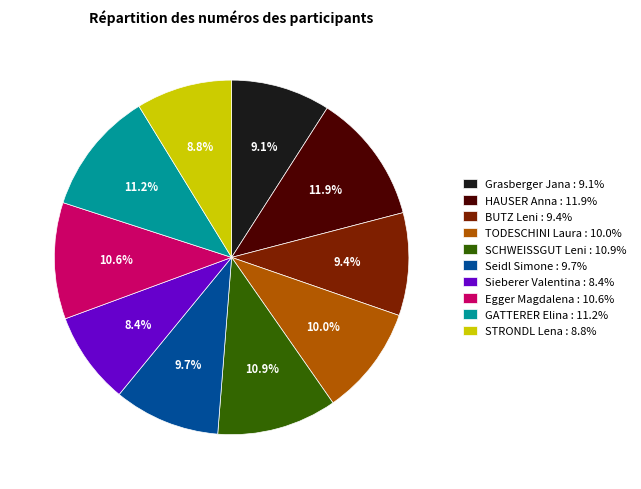

Is Egger Magdalena : 10.6% the majority of the pie?

No